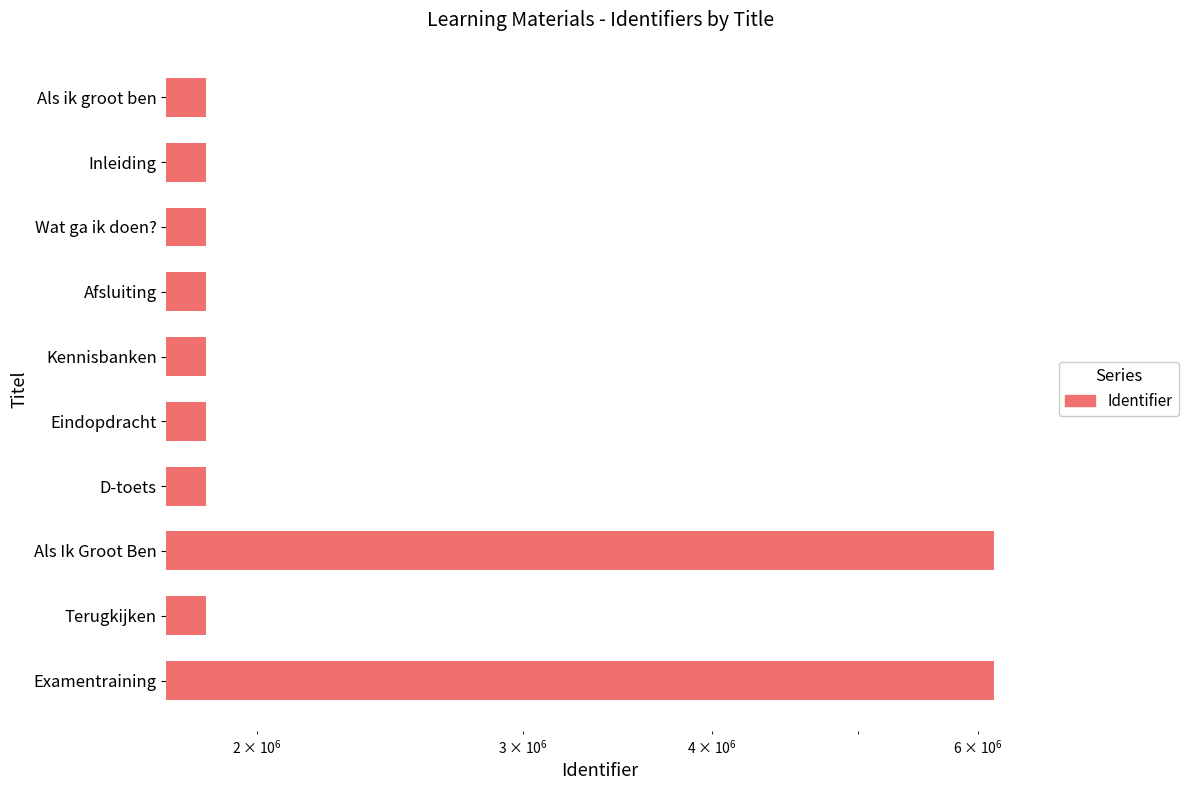

Which has a higher value, Terugkijken or Eindopdracht?

Terugkijken